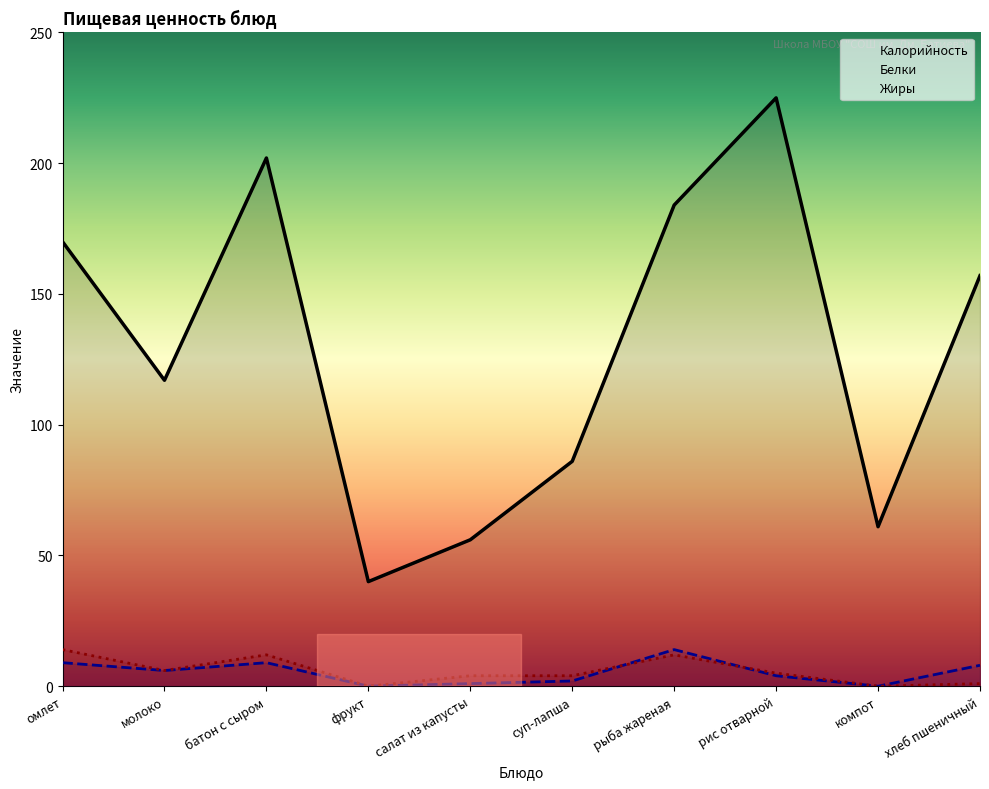

At which label does Белки first exceed 6?

омлет